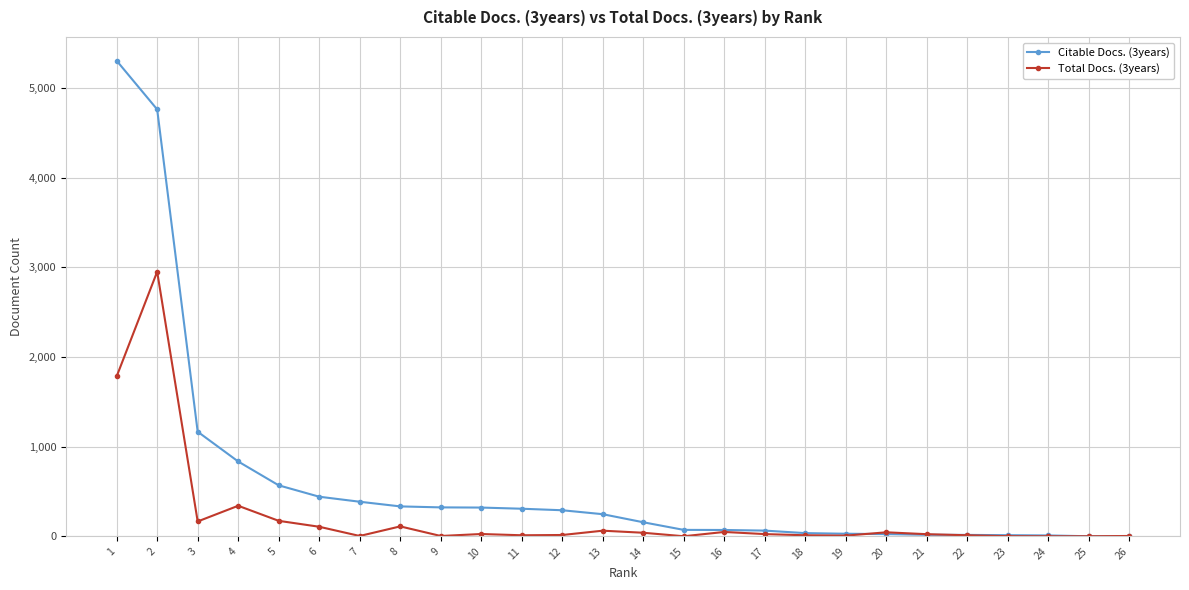

What is the total value across all series at 17?

89